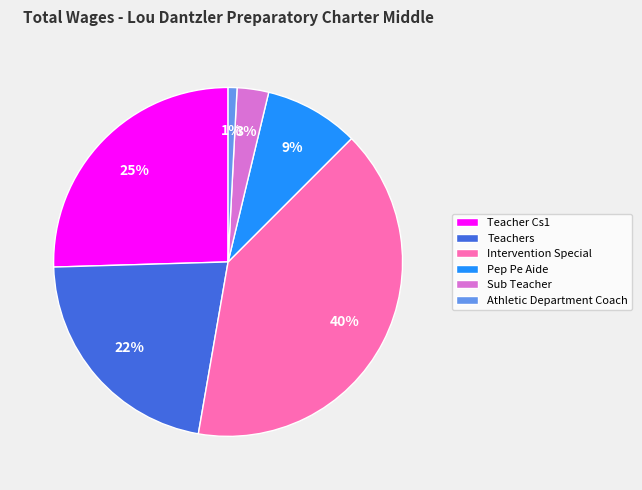

To the nearest percent, what is the combined percentage of Pep Pe Aide and Teacher Cs1?

34%